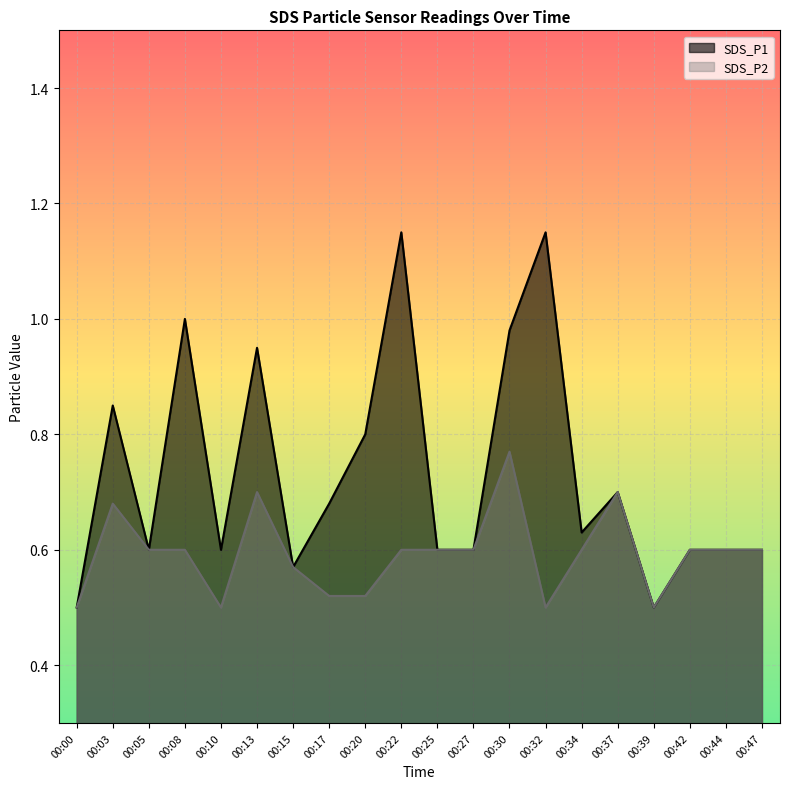

How many lines are shown in the chart?

2